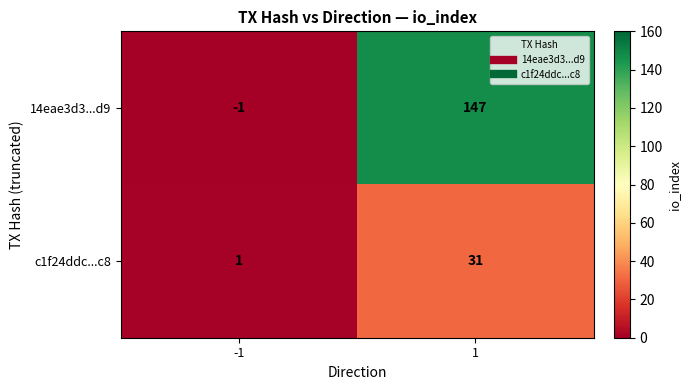

What is the sum of the c1f24ddc...c8 values at 1 and -1?

32